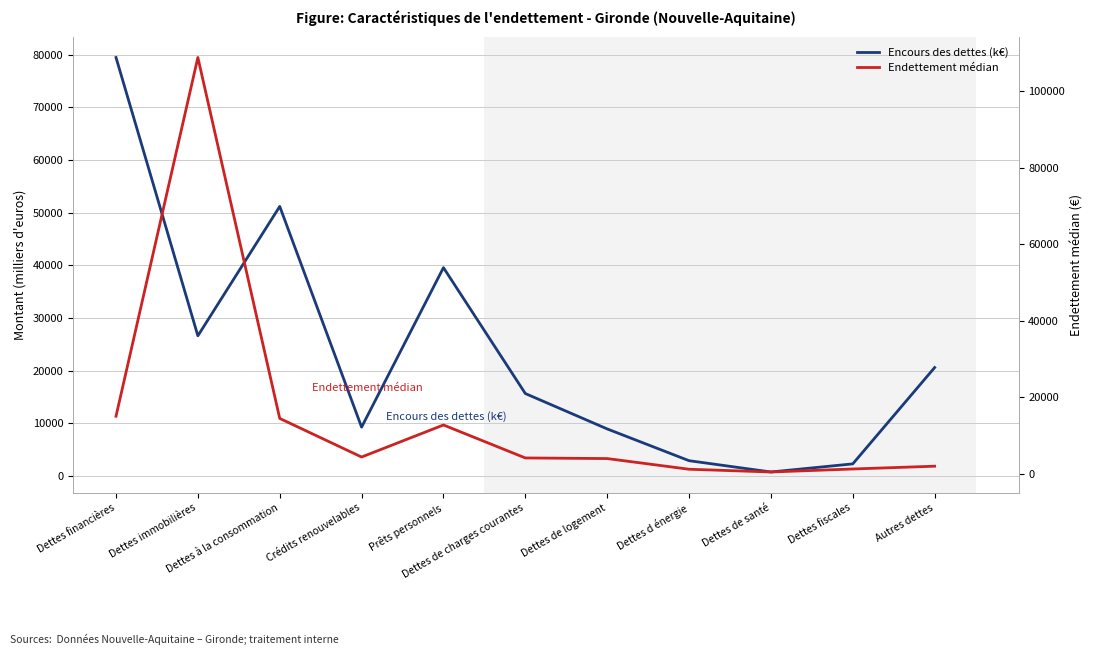

Between Dettes financières and Crédits renouvelables, which is larger?

Dettes financières